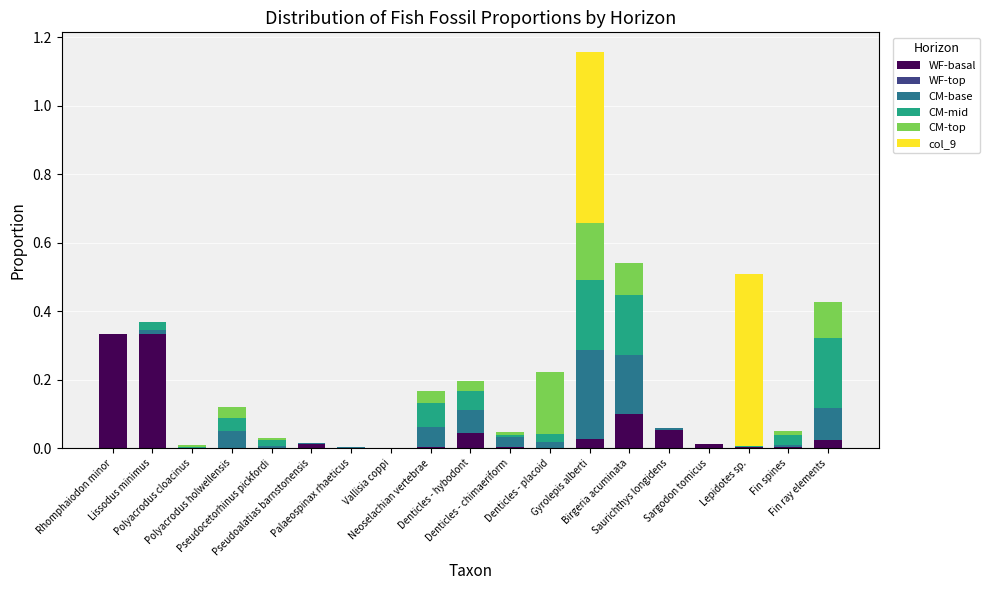

What is the sum of all CM-base values?

0.8